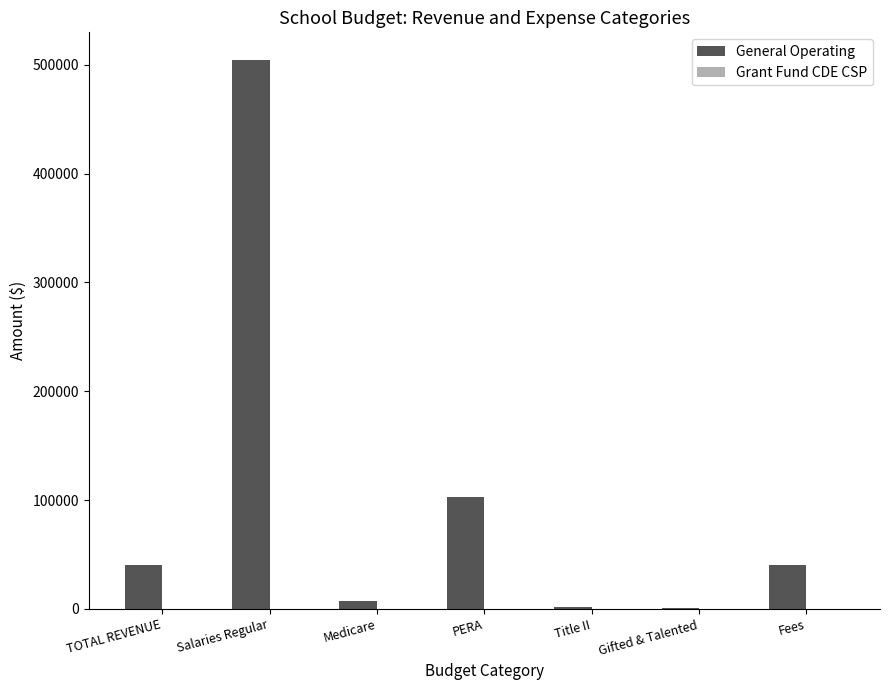

Which has a higher value, Fees or Title II?

Fees